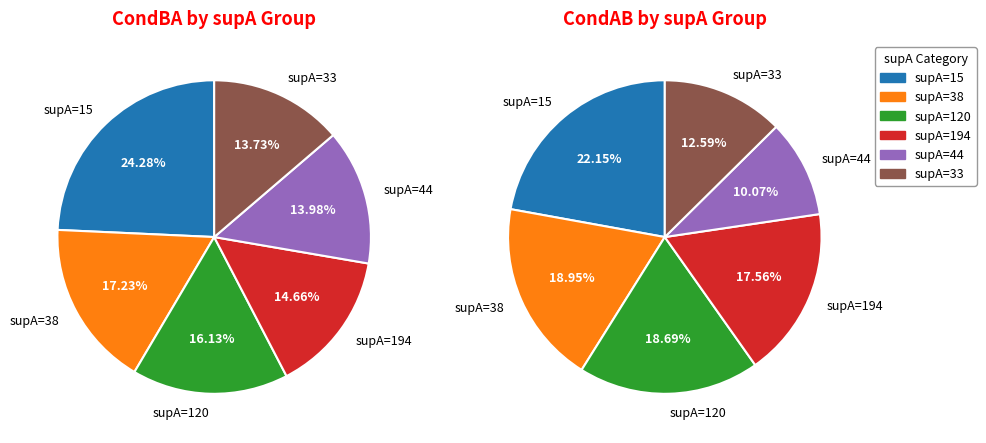

How many slices are in this pie chart?

6